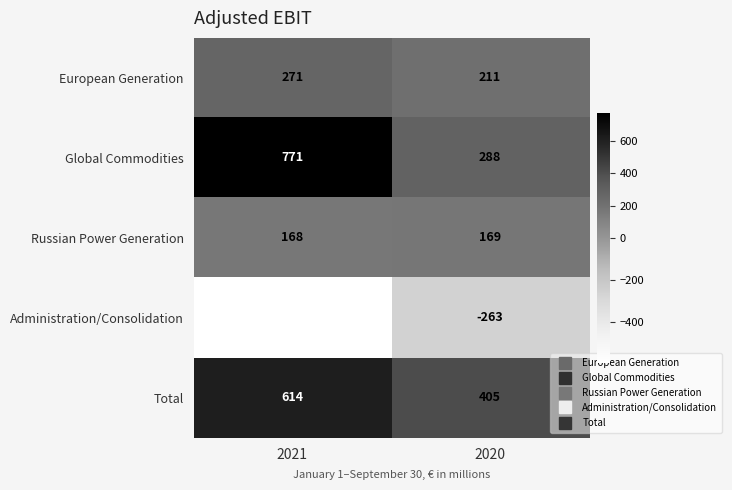

What is the difference between the Total values at 2020 and 2021?

209